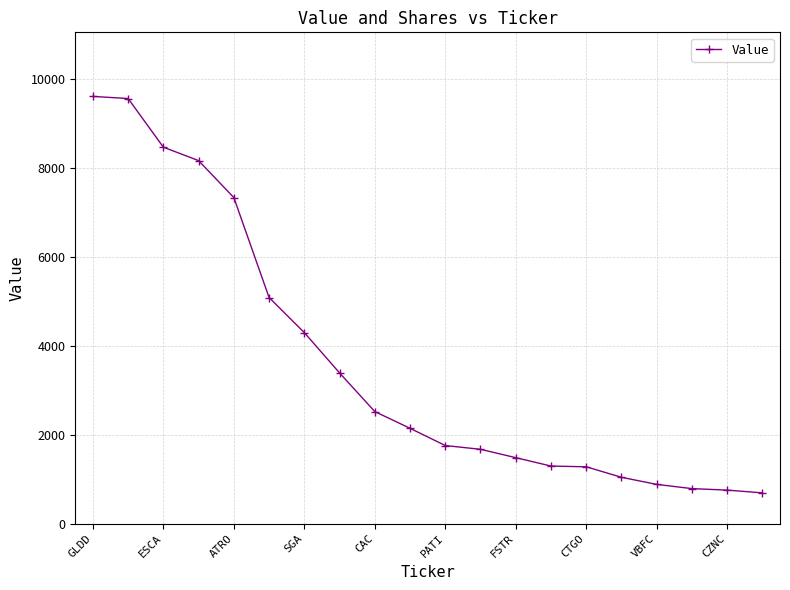

What is the value of the 9th point from the left?

2522